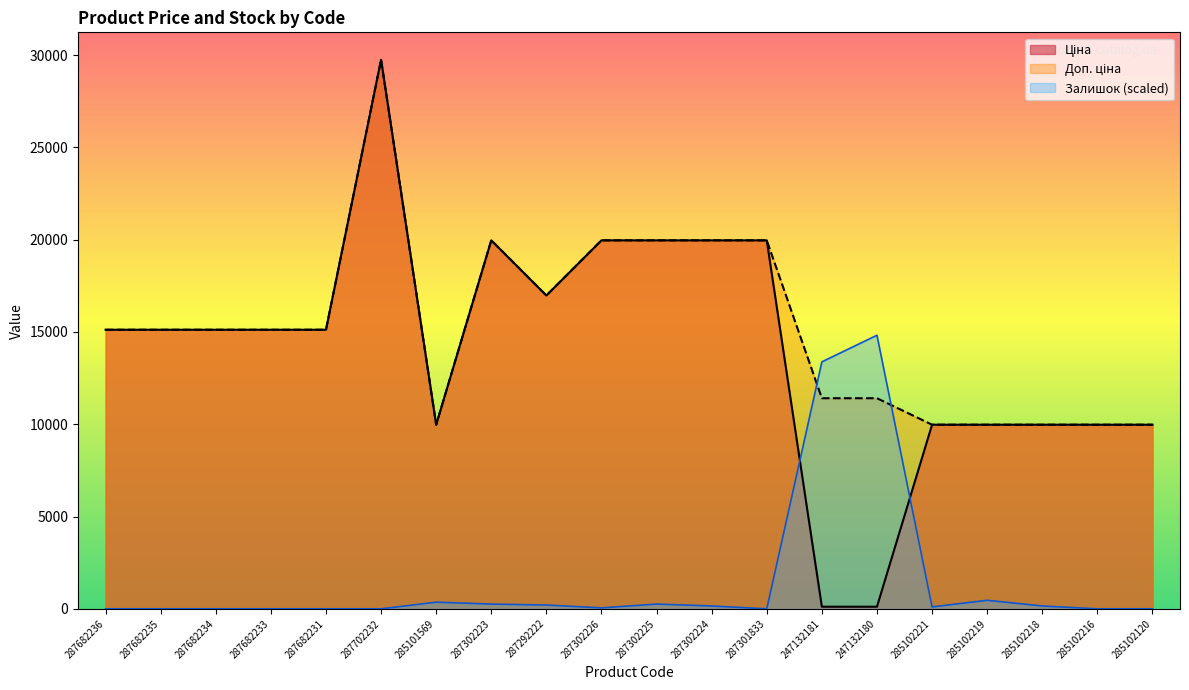

True or false: Залишок has more than 1 points higher than both neighbors.

True